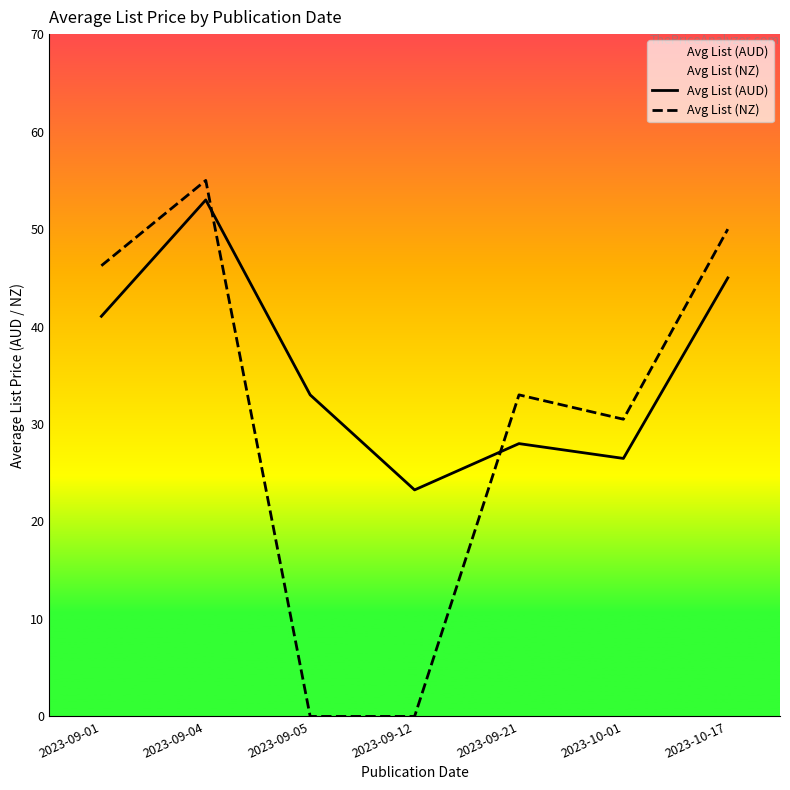

What is the label of the 1st point from the right?

2023-10-17